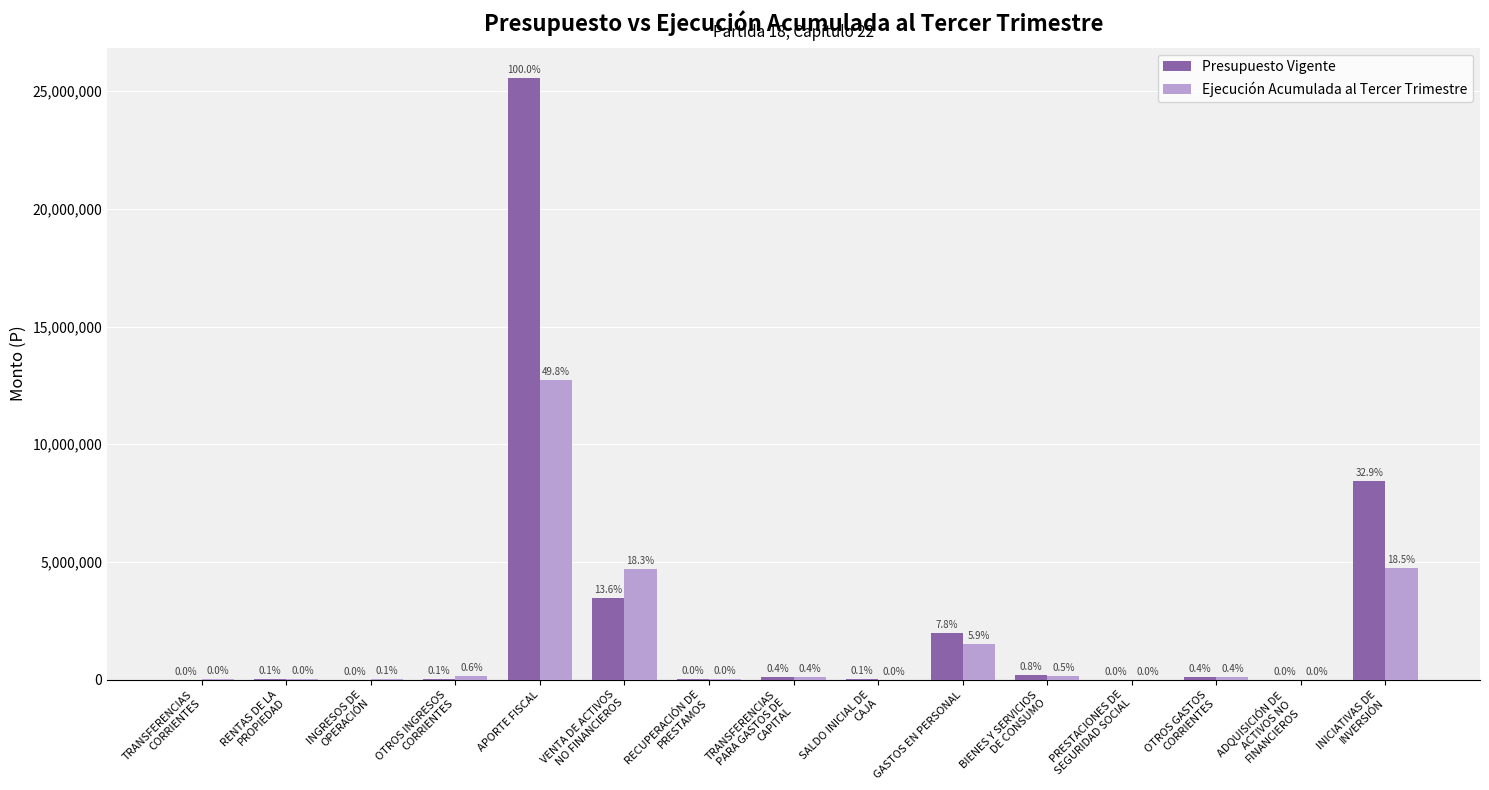

How many groups of bars are there?

15